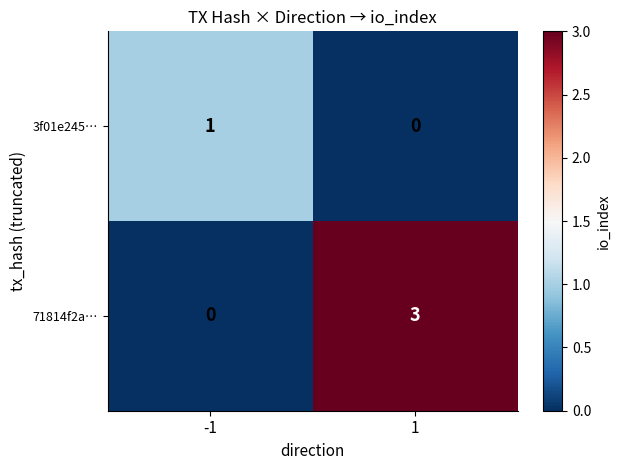

What is the greatest value displayed?

3